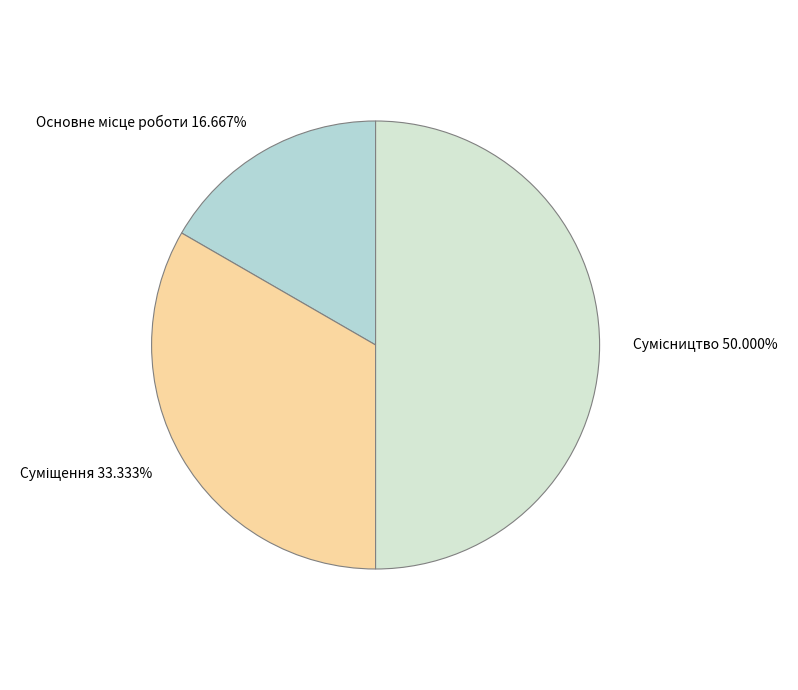

Count the number of slices in the pie.

3